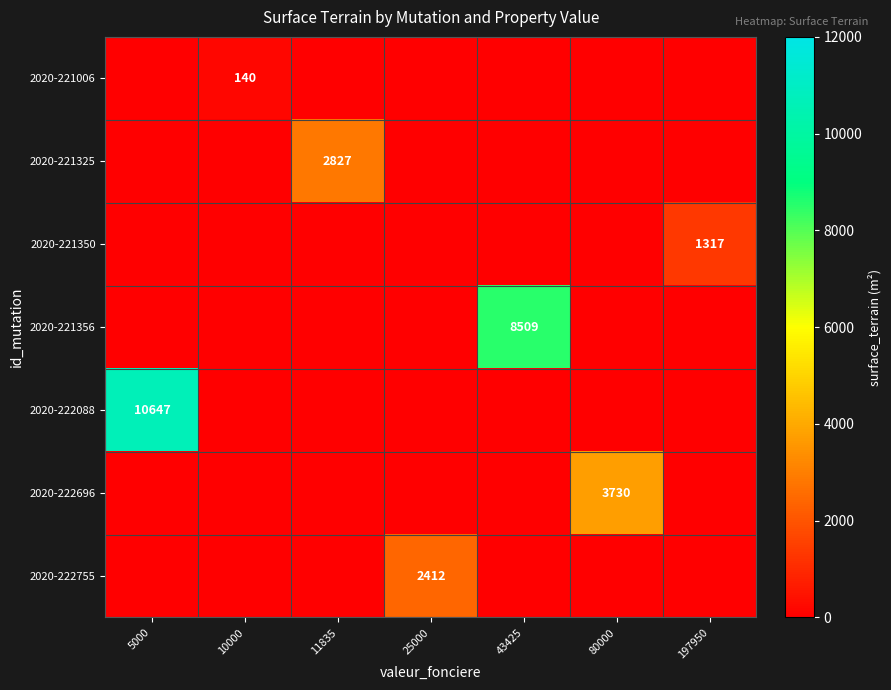

At how many categories does at least one series exceed 2003?

5